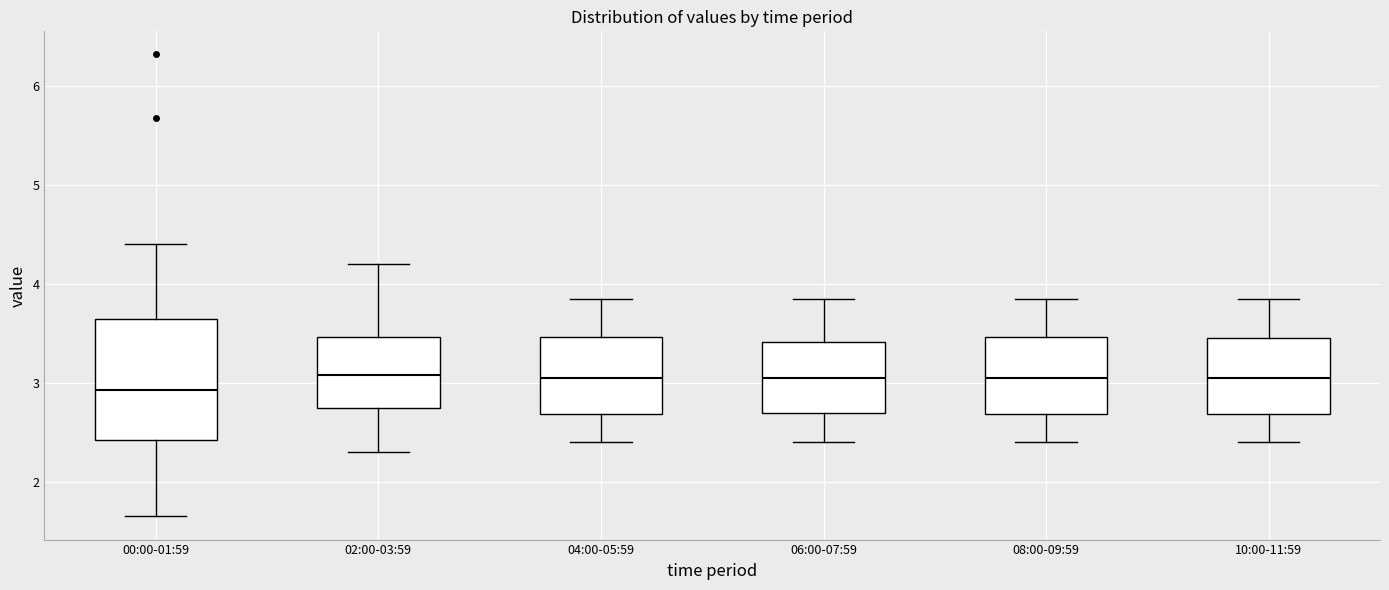

Which box's median line is the lowest?

00:00-01:59